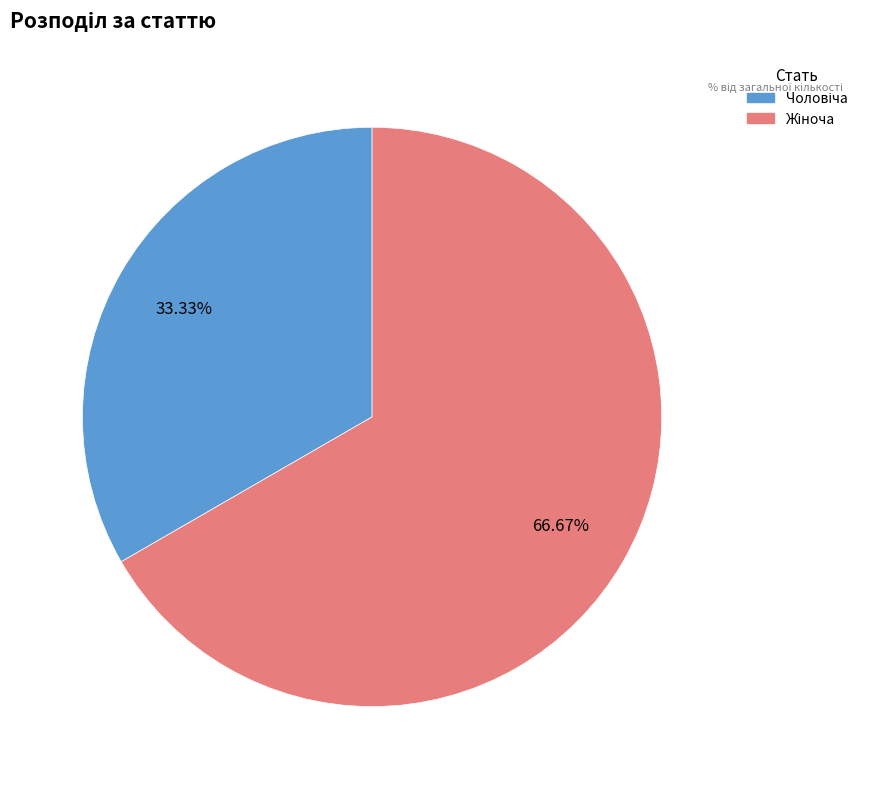

Does any single category account for the majority?

Yes